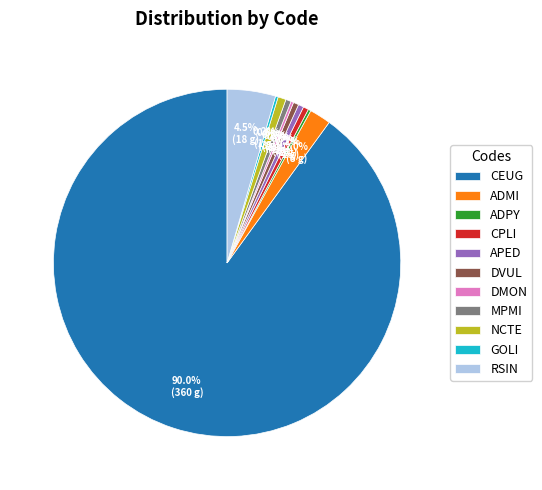

Does CEUG represent more than half of the total?

Yes